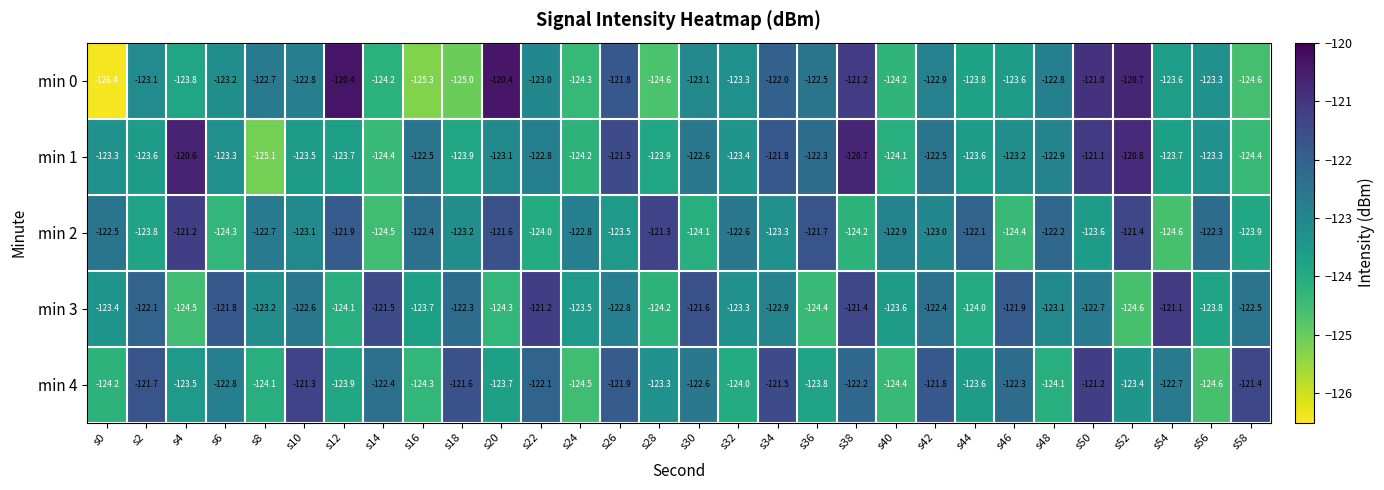

What is the difference between the min 2 values at s52 and s12?

0.5